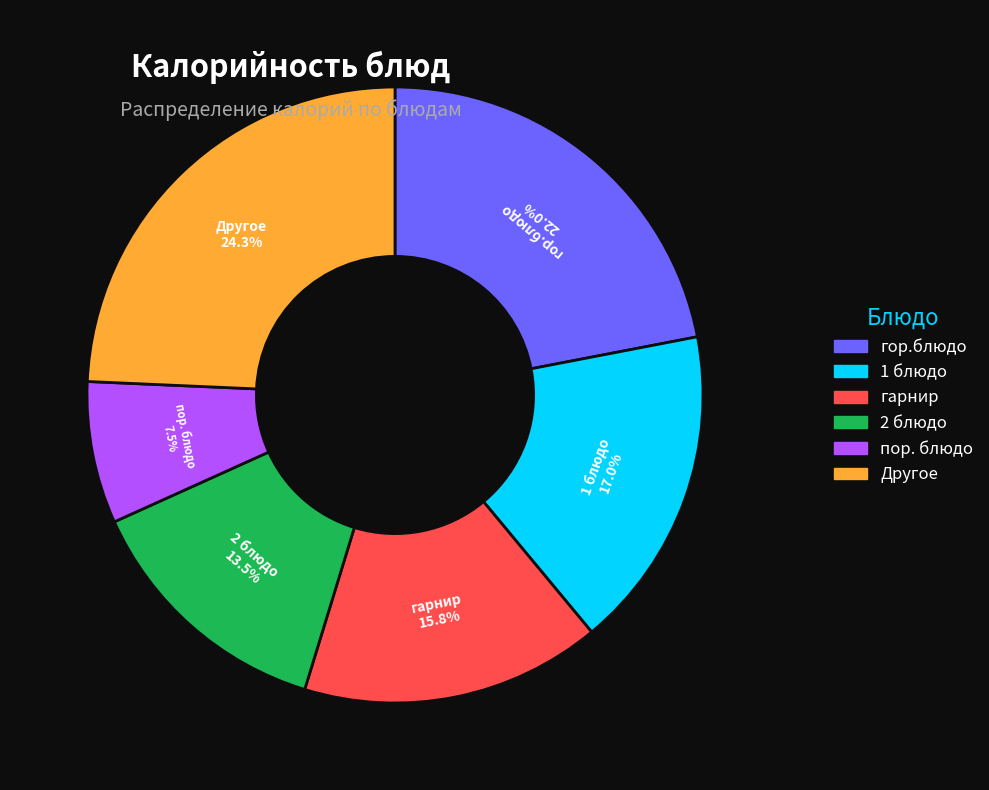

To the nearest percent, what is the difference between the largest and smallest slice percentages?

17%